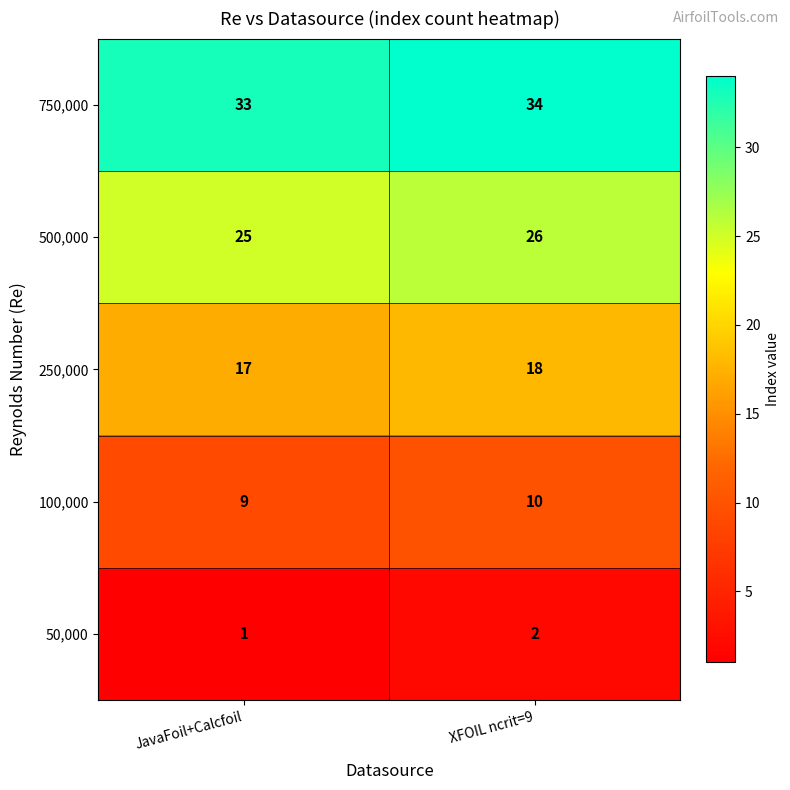

Count the number of categories in the chart.

2